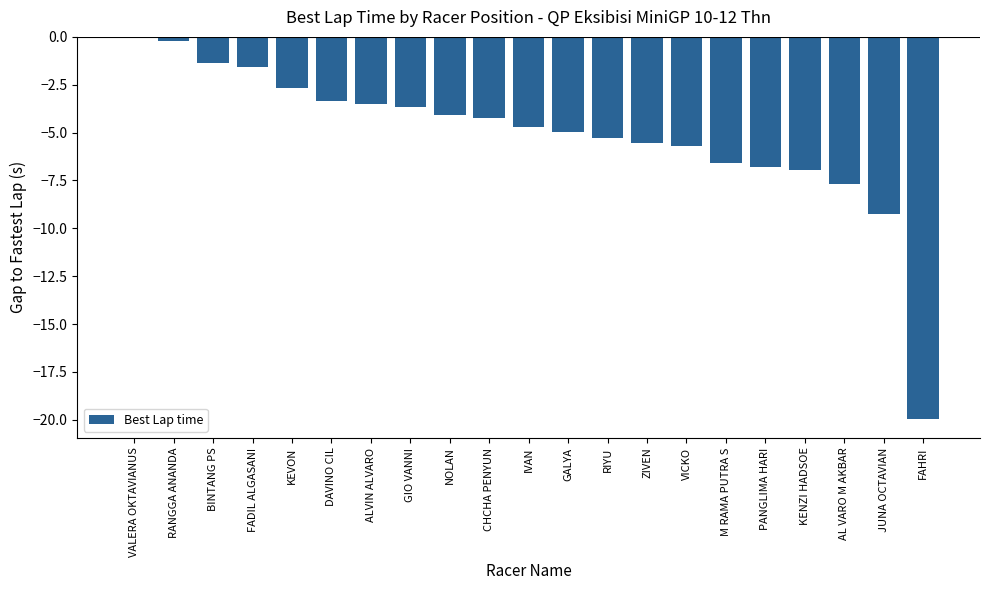

Is it true that the value at DAVINO CIL is -1.7?

False